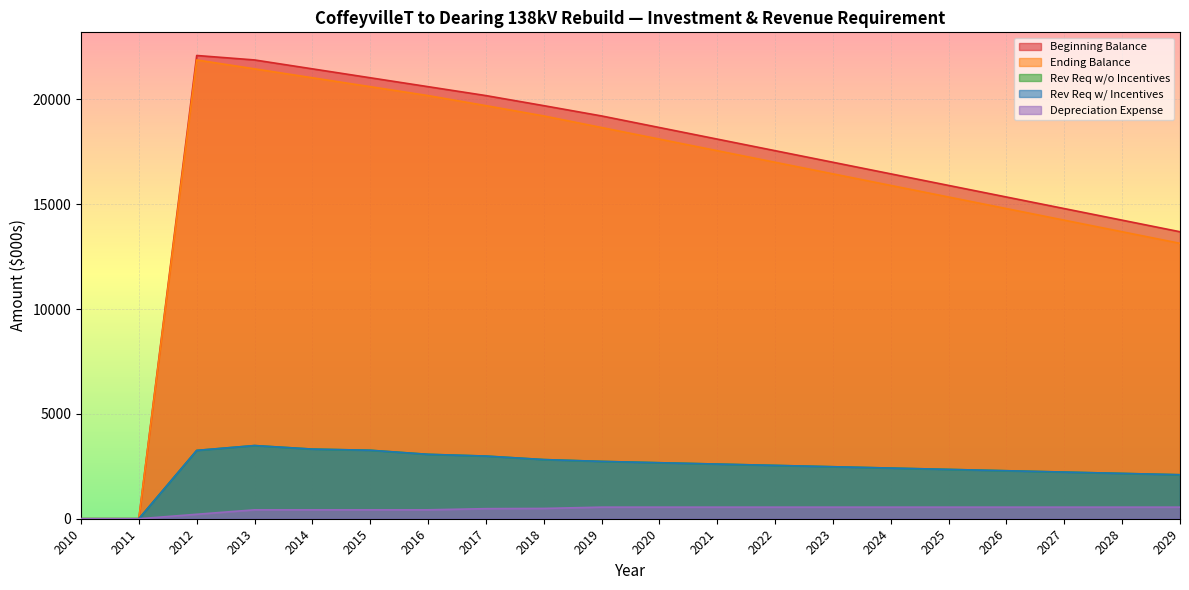

What is the greatest value displayed?

22097.0